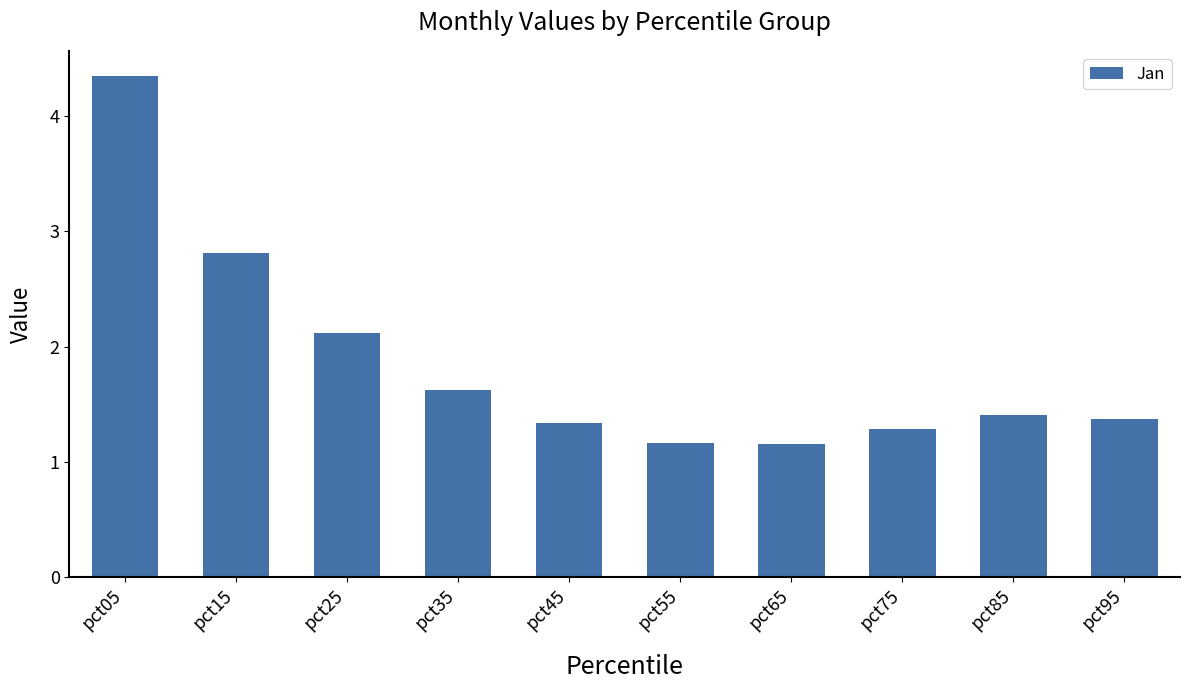

Does the chart contain stacked bars?

No